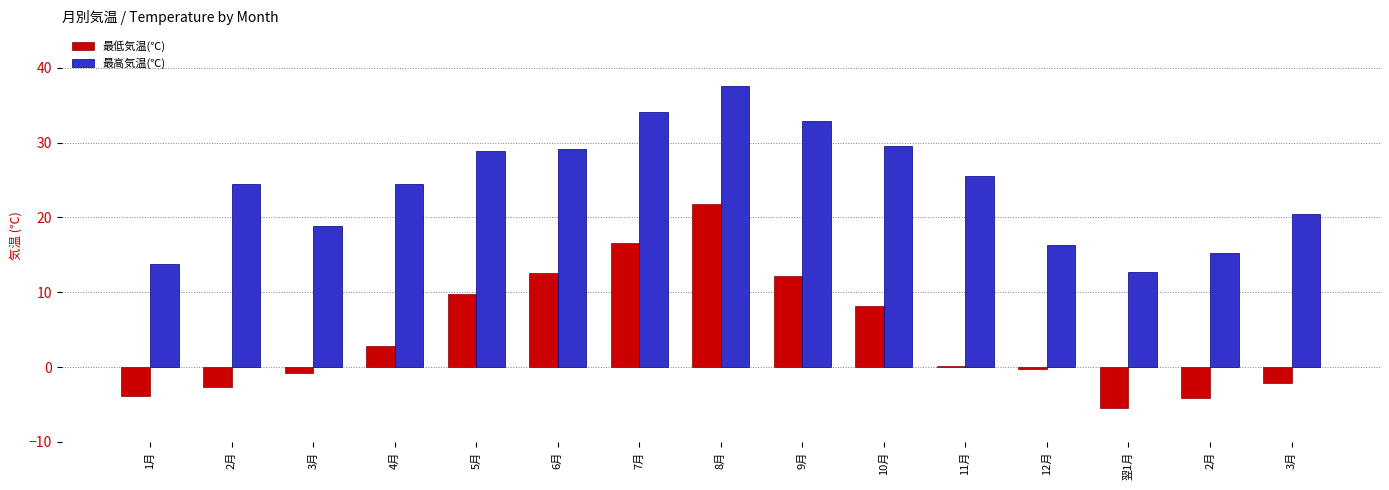

How many groups of bars are there?

15